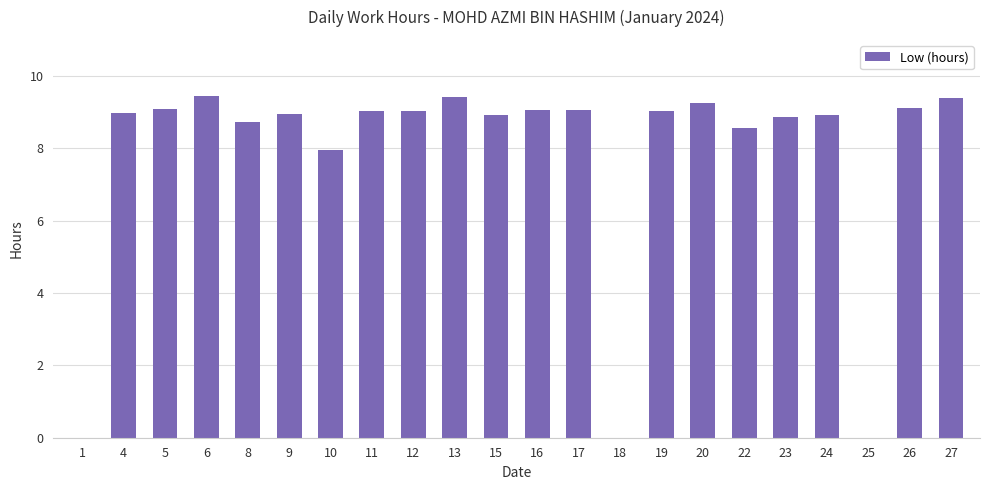

What is the sum of all values?

170.8